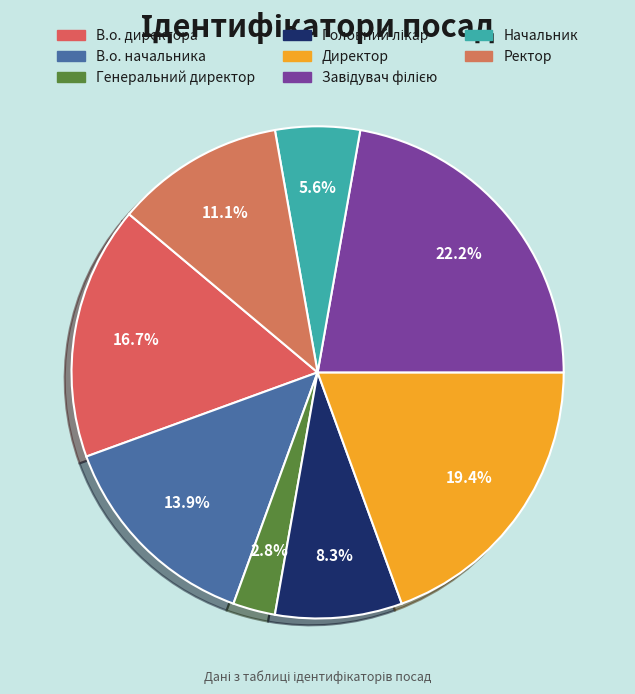

To the nearest percent, what is the combined percentage of В.о. директора and Ректор?

28%